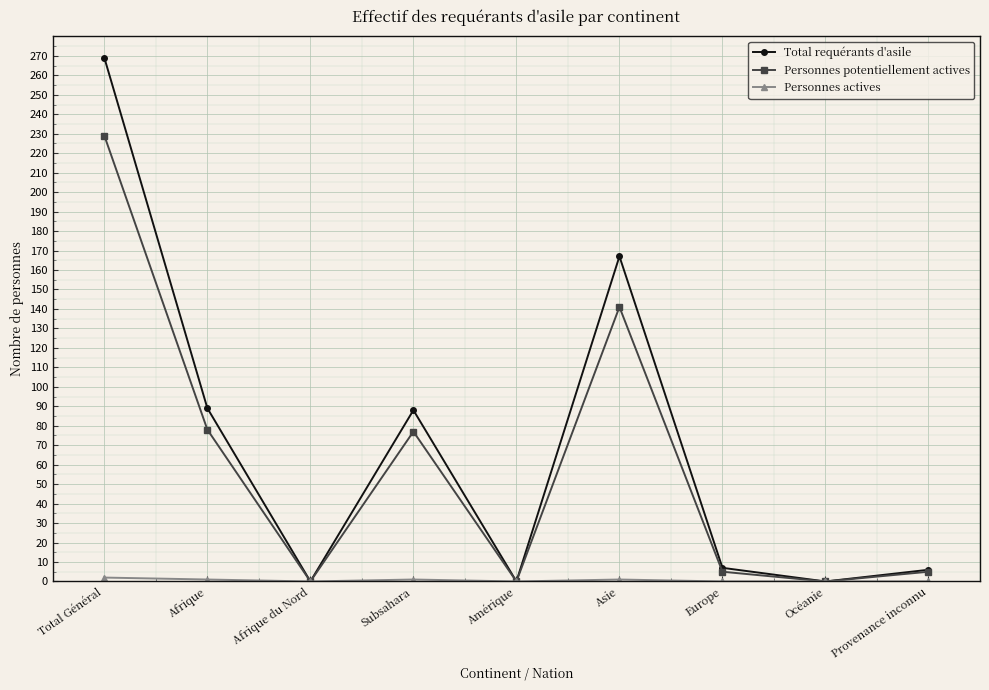

The Total requérants d'asile series shows 0 at Amérique. True or false?

True